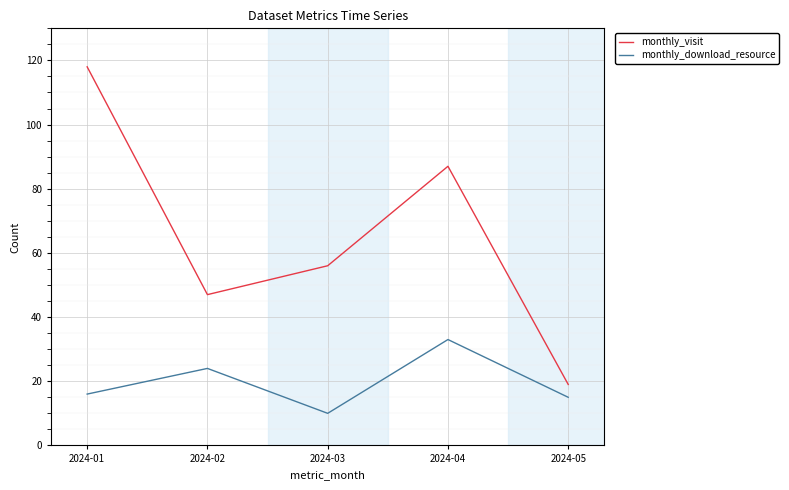

What is the average value of the monthly_visit series?

65